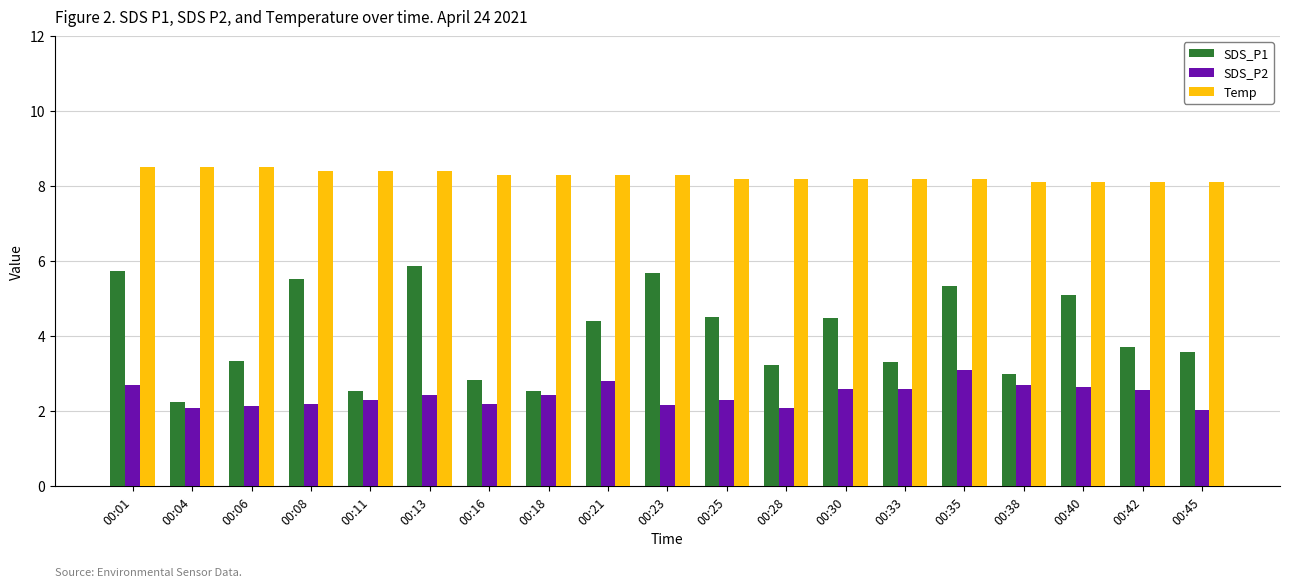

What is the highest value of the Temp series?

8.5